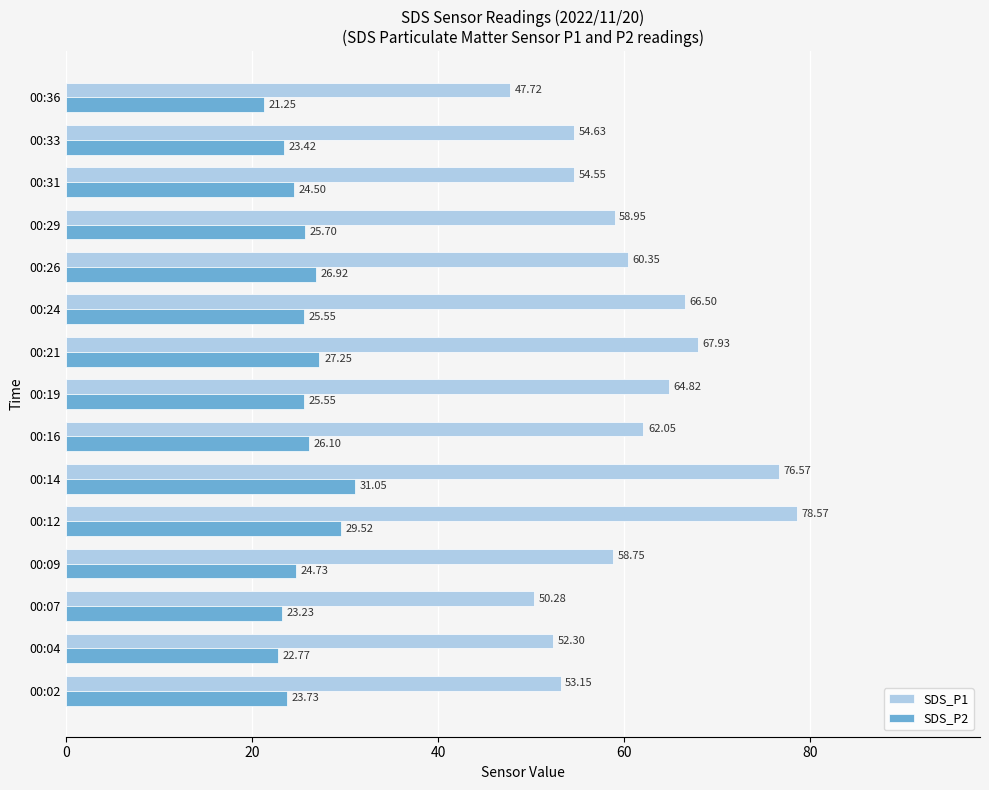

At how many categories does at least one series exceed 66?

4